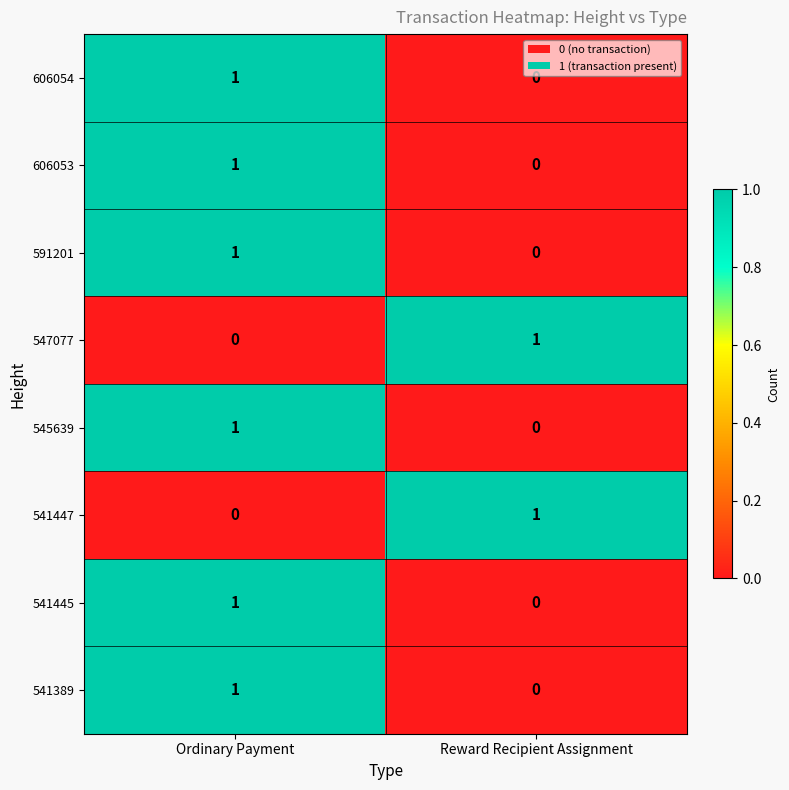

Is it true that 547077 equals -1 at Ordinary Payment?

False